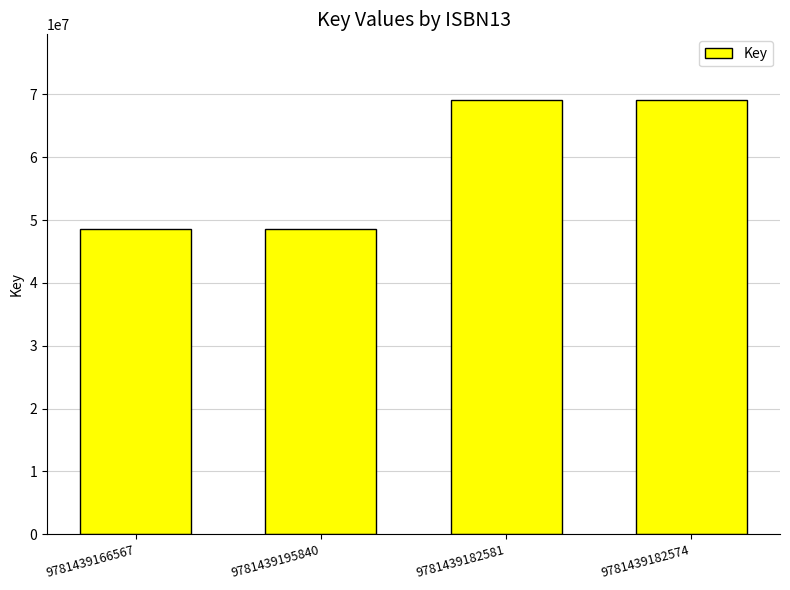

What is the difference between the second highest and second lowest values?

20621297